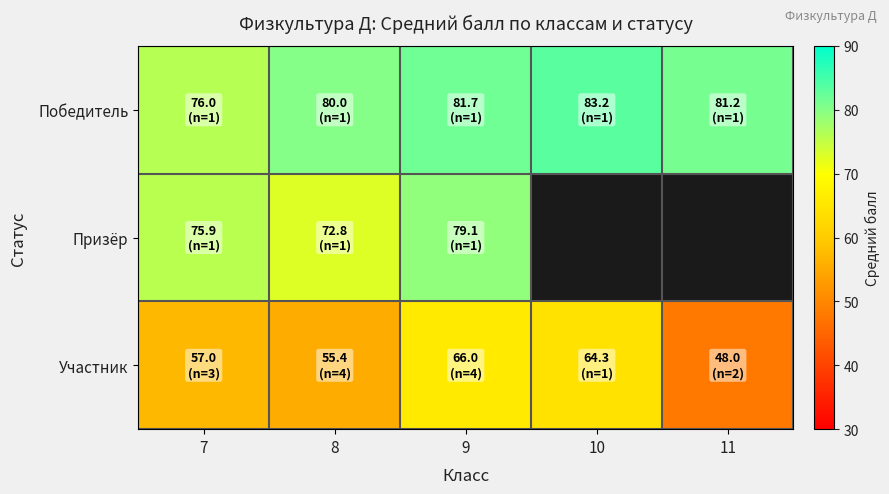

At how many categories does at least one series exceed 66?

5